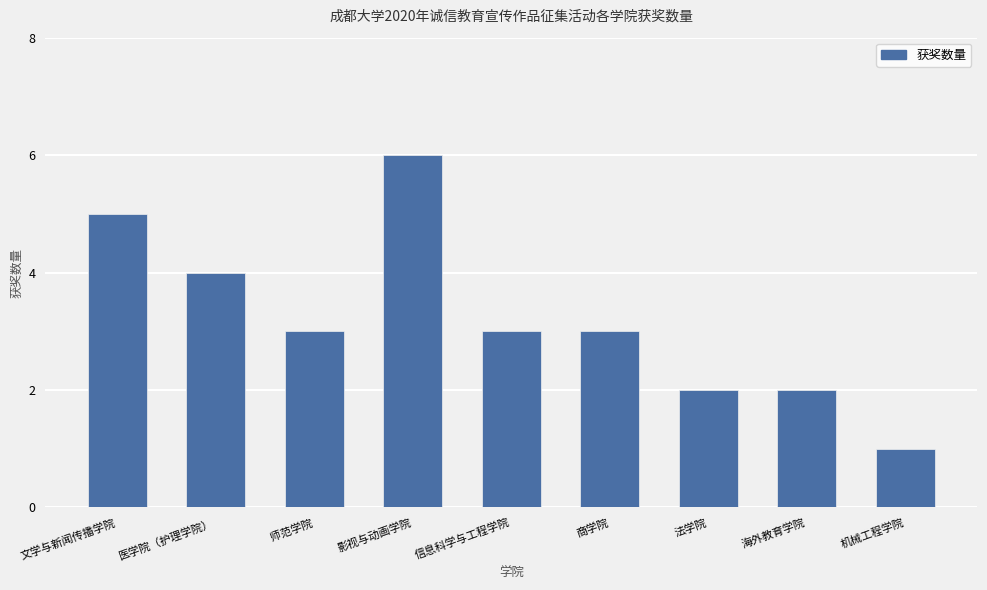

Approximately how many times larger is the value at 影视与动画学院 compared to 机械工程学院?

6.0